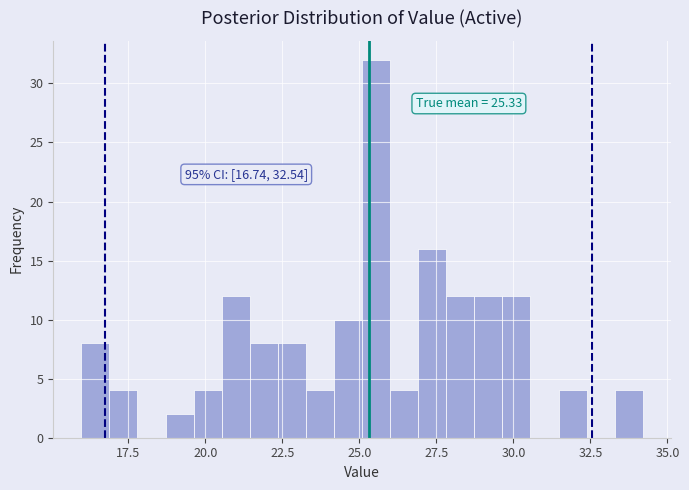

Read against the x-axis, roughly where is the centre of the tallest bar?

25.5